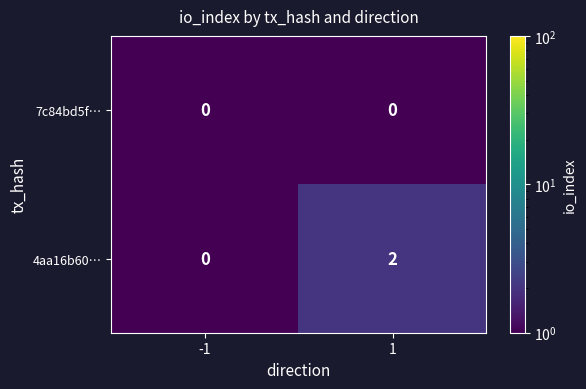

Which series has the largest total across all categories?

4aa16b60…